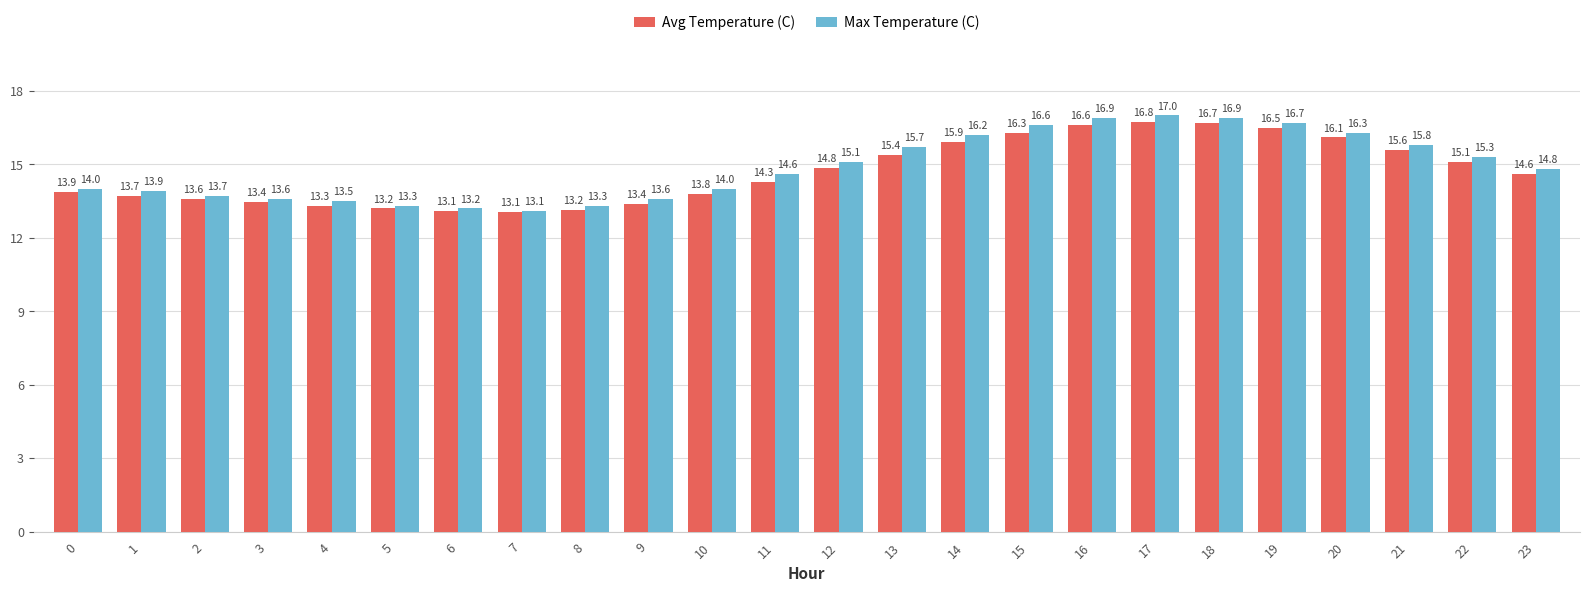

The Avg Temperature (C) series shows 4.7 at 11. True or false?

False